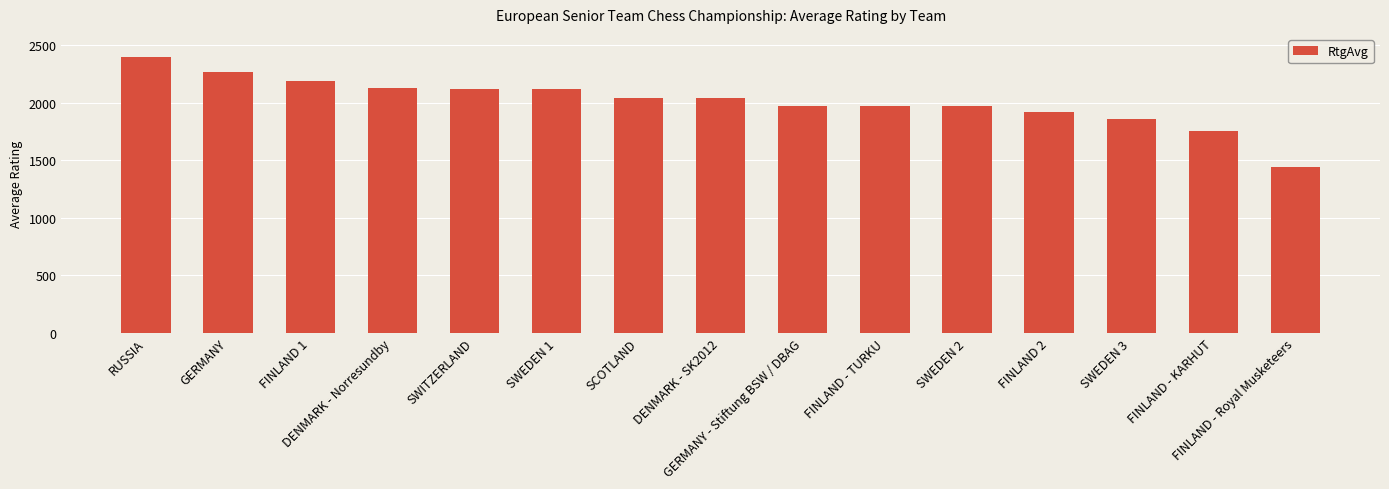

What is the greatest value displayed?

2400